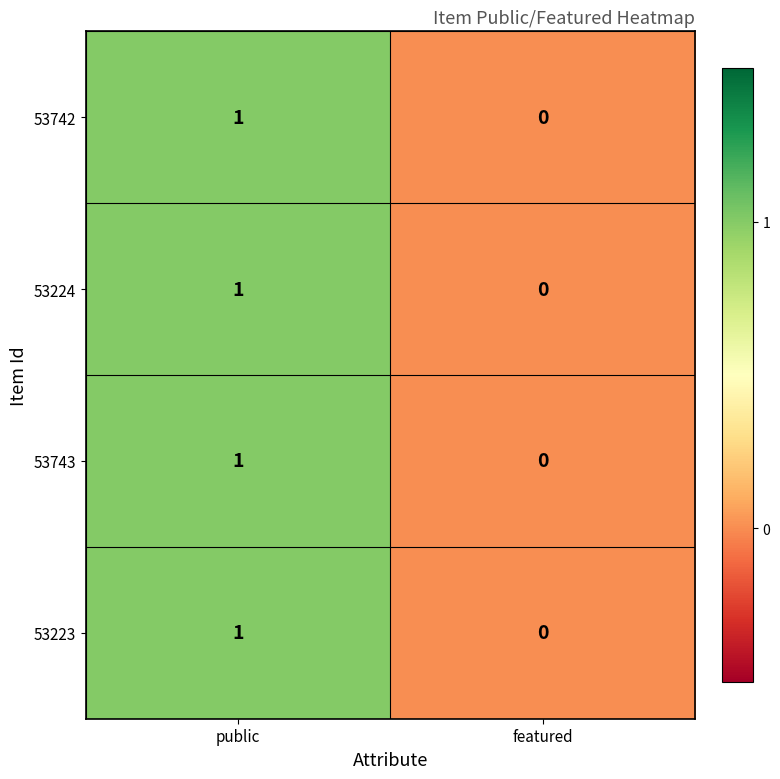

What is the total value across all series at public?

4